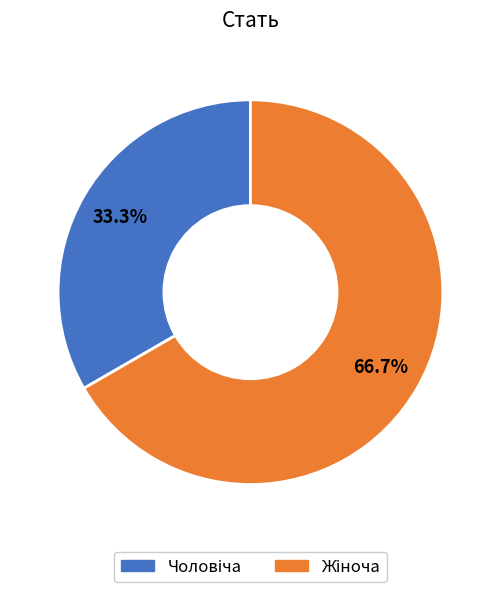

Does any single category account for the majority?

Yes